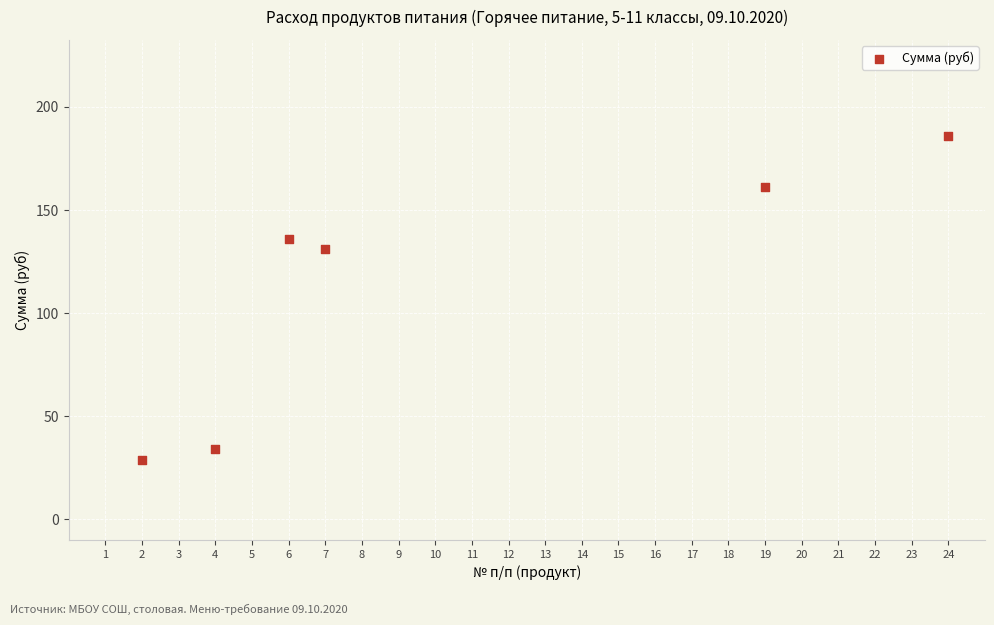

What is the range of X values (max minus min)?

22.0